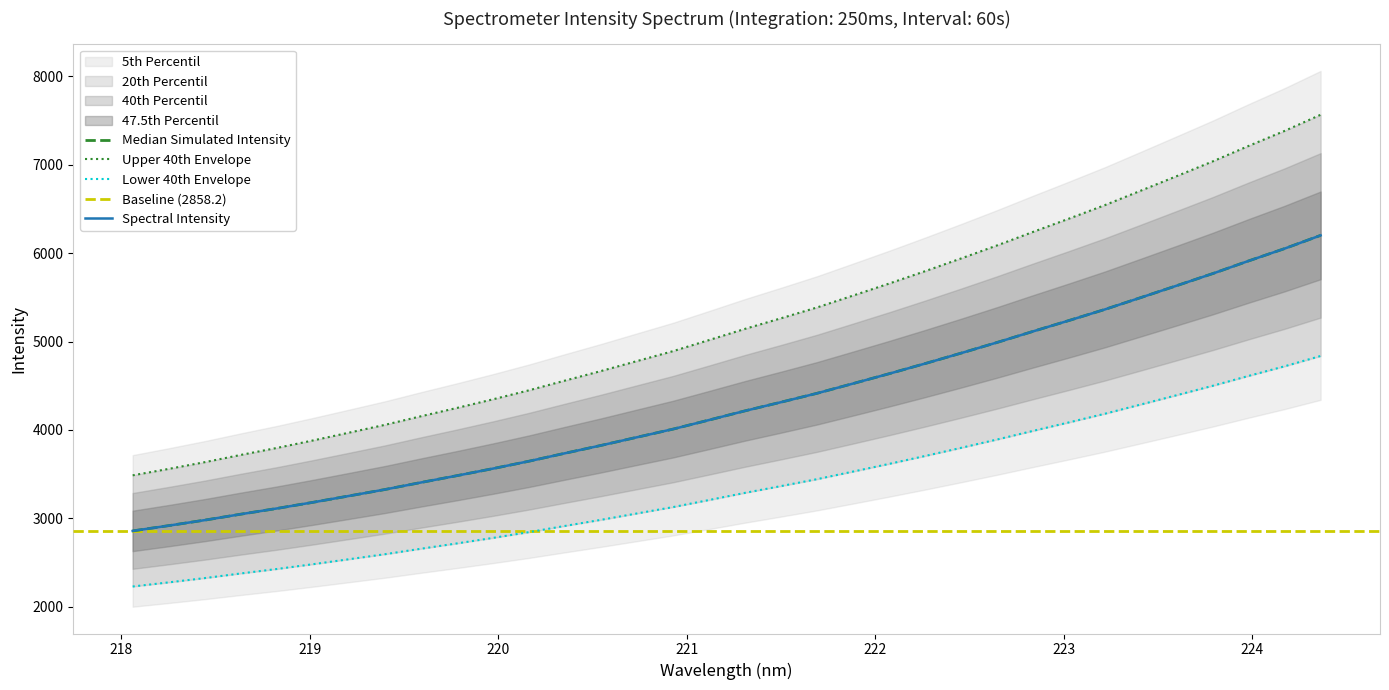

How many data points are above 4216?

17